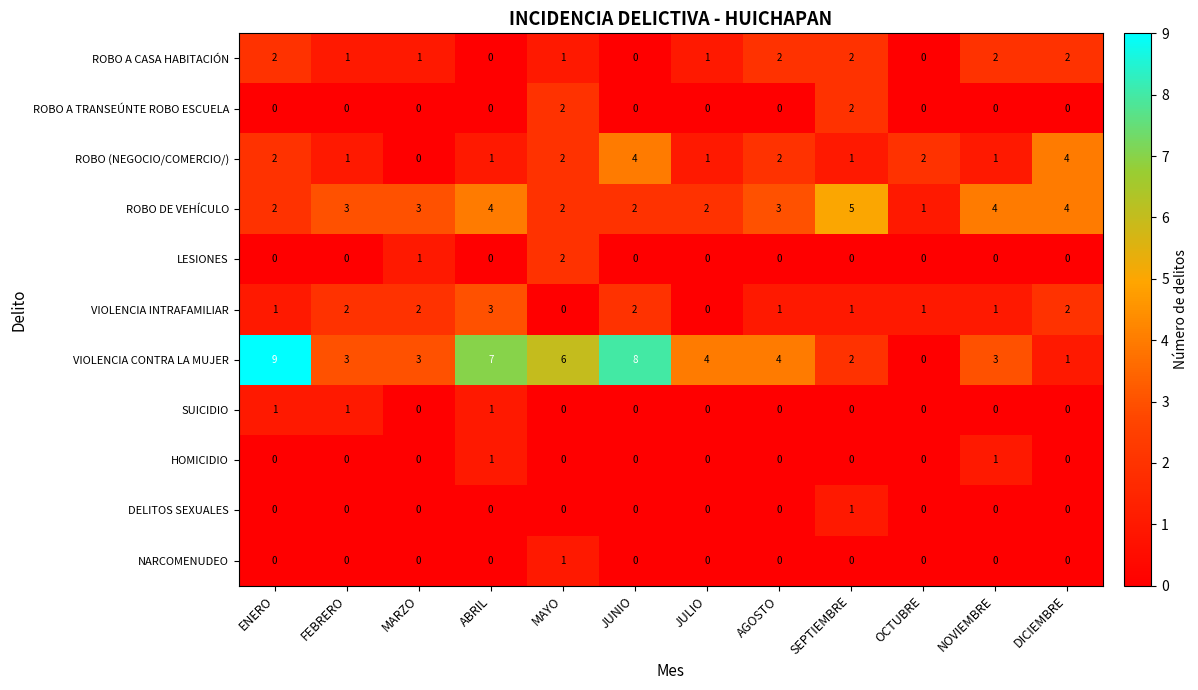

Between MAYO and NOVIEMBRE, which series saw the biggest shift?

VIOLENCIA CONTRA LA MUJER